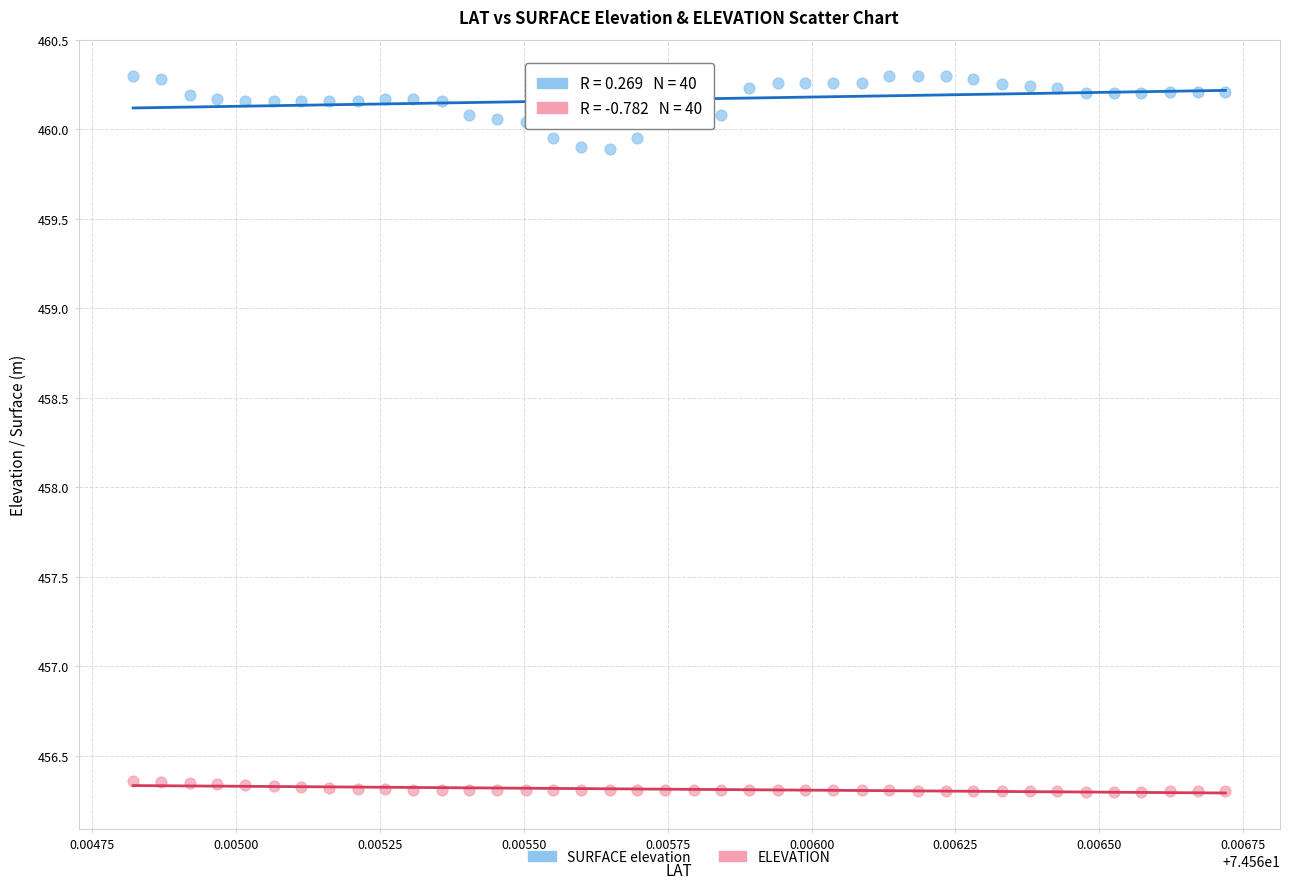

What are all the series names shown in the legend?

SURFACE elevation, ELEVATION